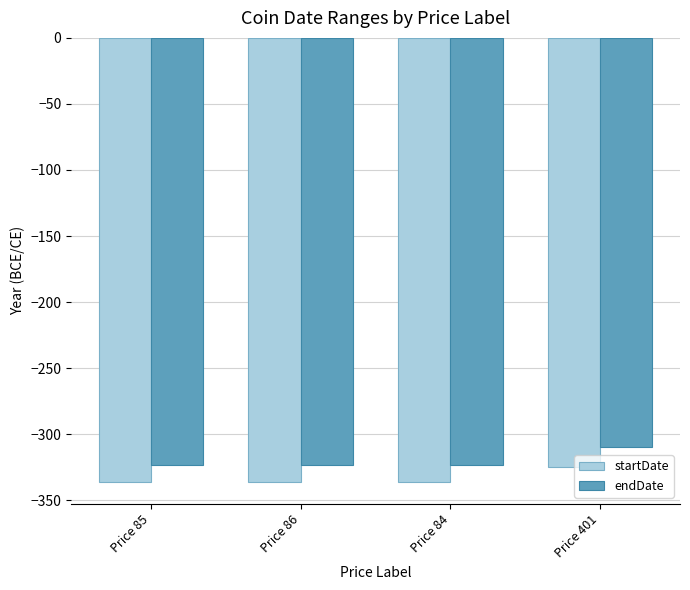

What is the value of the endDate bar at the 4th from the left?

-310